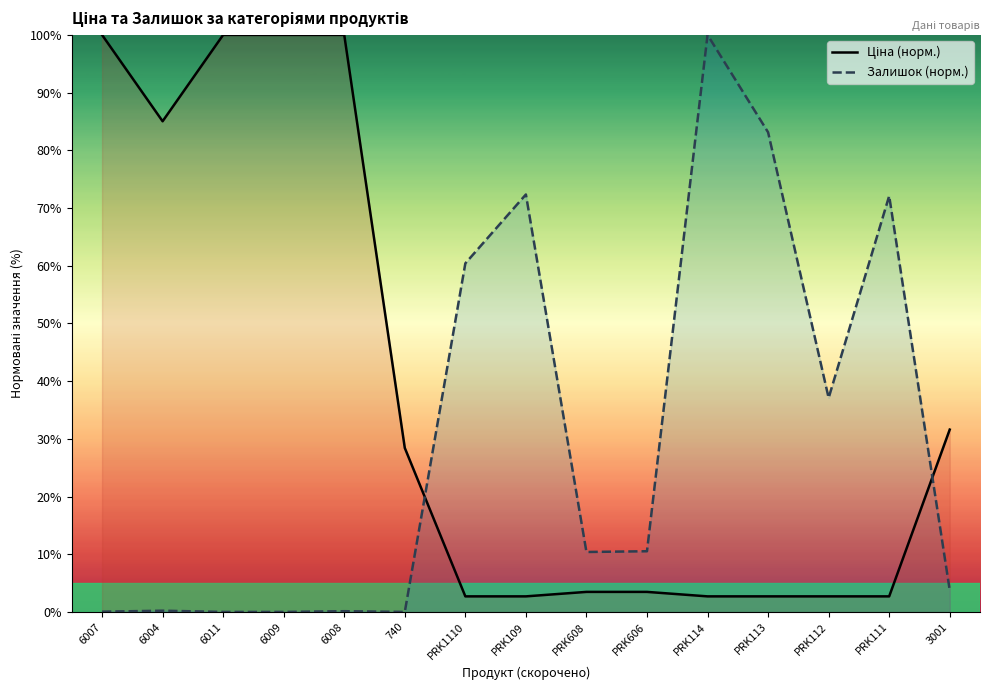

What is the total value across all series at 740?

28.4